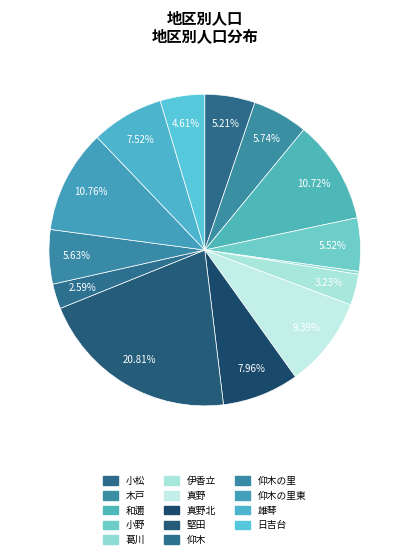

Is there a majority slice in this chart?

No